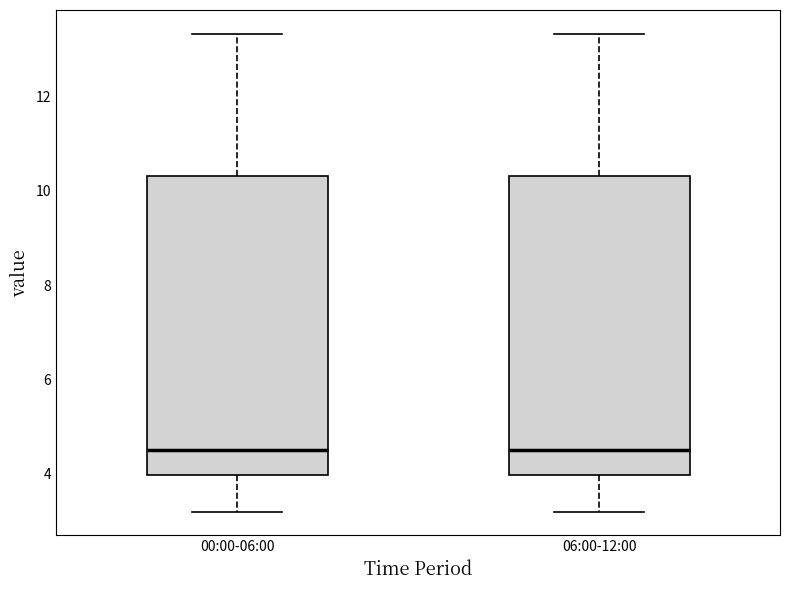

Reading left to right, read every box against the y-axis: the position of its median line, the range the box covers, and the ends of its whiskers. The values are not printed on the chart, so give them approximately, as read against the axis.

00:00-06:00: median 4.6, box 4.0 to 10.4, whiskers 3.2 to 13.4
06:00-12:00: median 4.6, box 4.0 to 10.4, whiskers 3.2 to 13.4